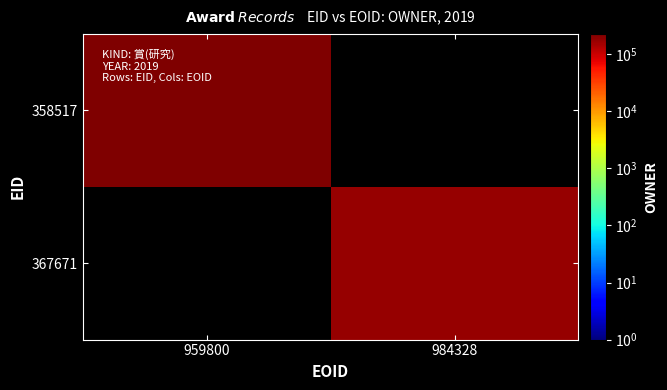

What is the maximum value for 358517?

229265.0